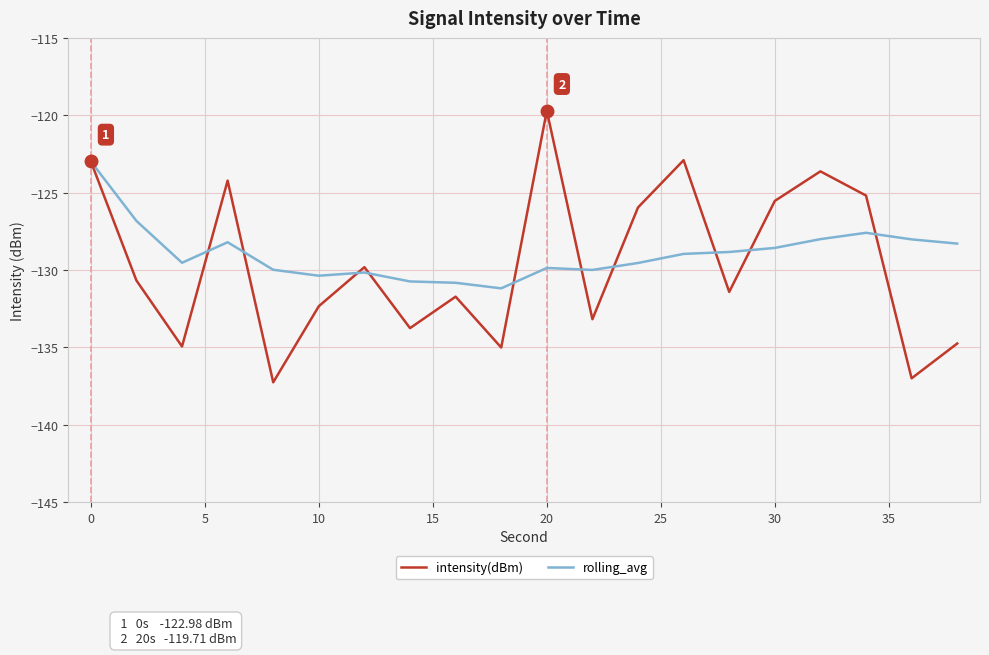

Is this an area chart (filled region under the line)?

No